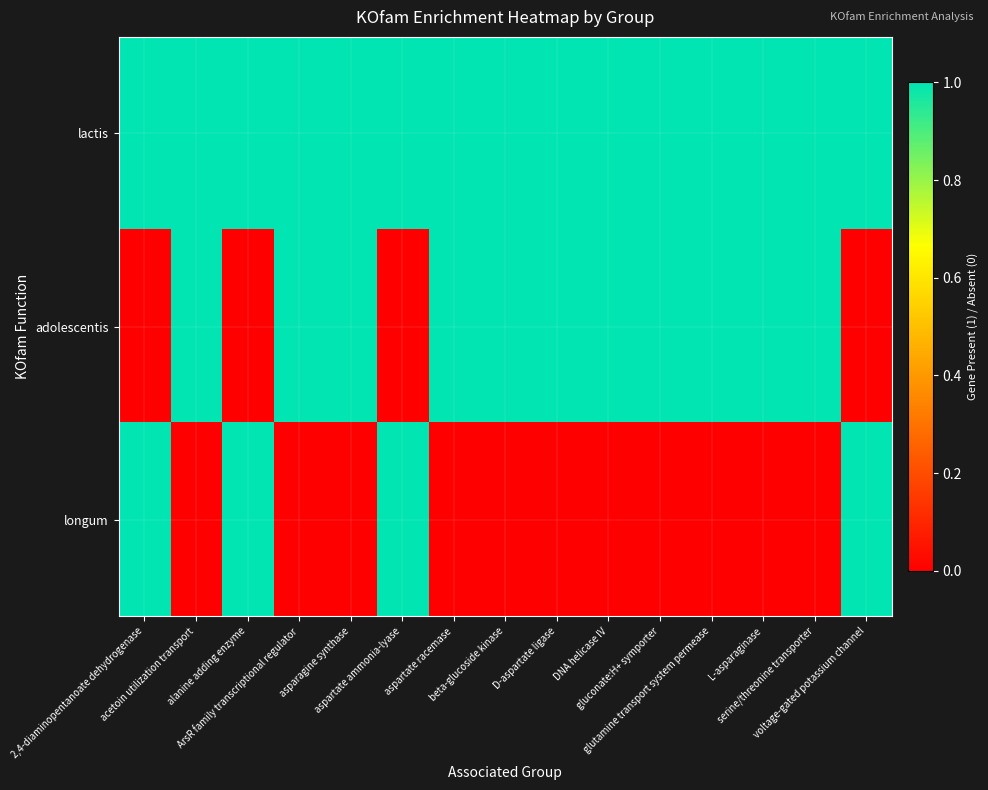

Rank the series at alanine adding enzyme from lowest to highest value.

adolescentis, lactis, longum